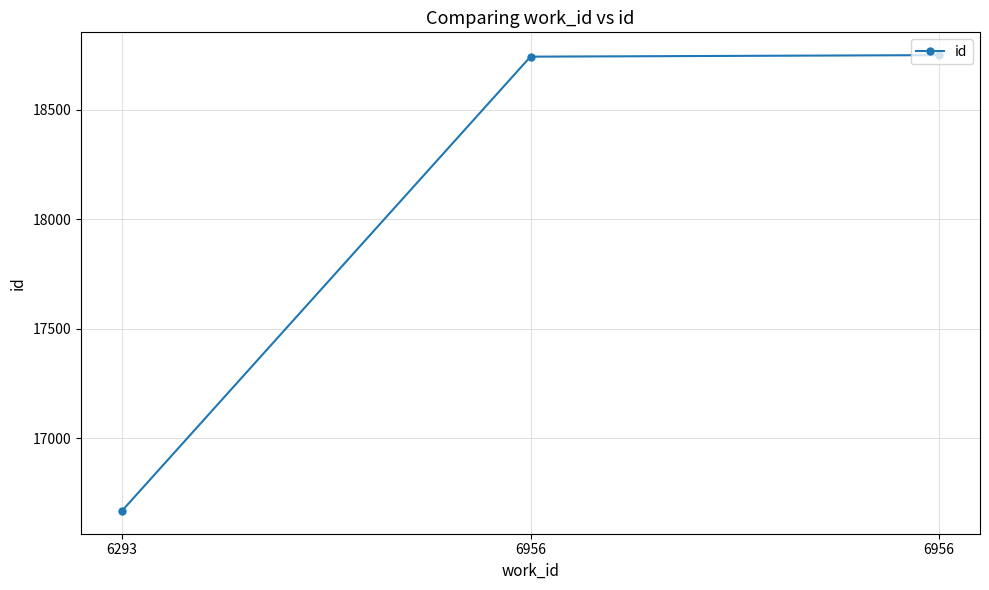

Count the number of categories in the chart.

3